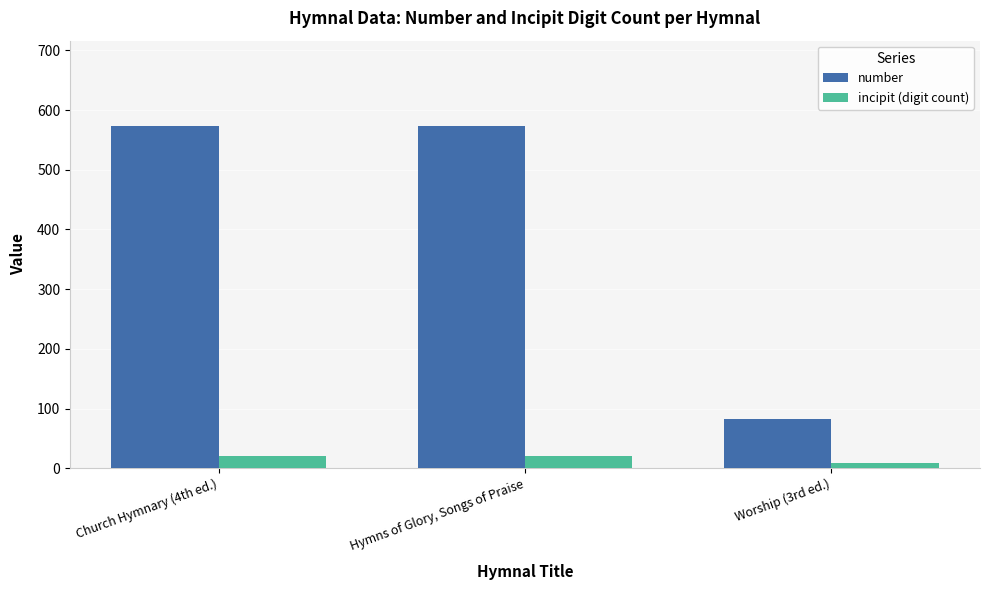

Which series has the largest range (max minus min)?

number